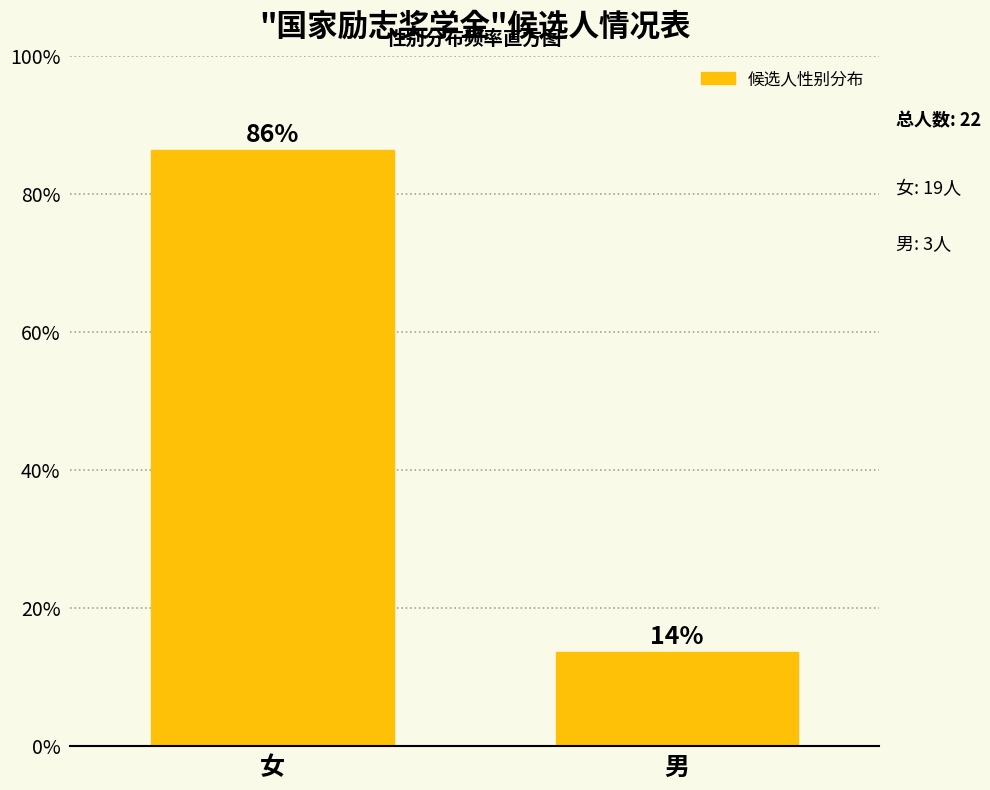

Is it true that the value at 女 is 38.7?

False